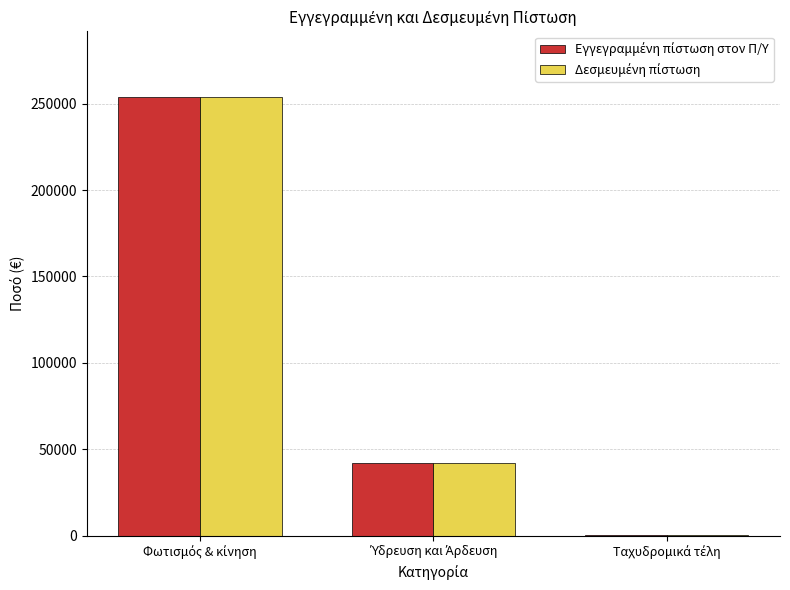

What is the maximum value shown in the chart?

253772.8